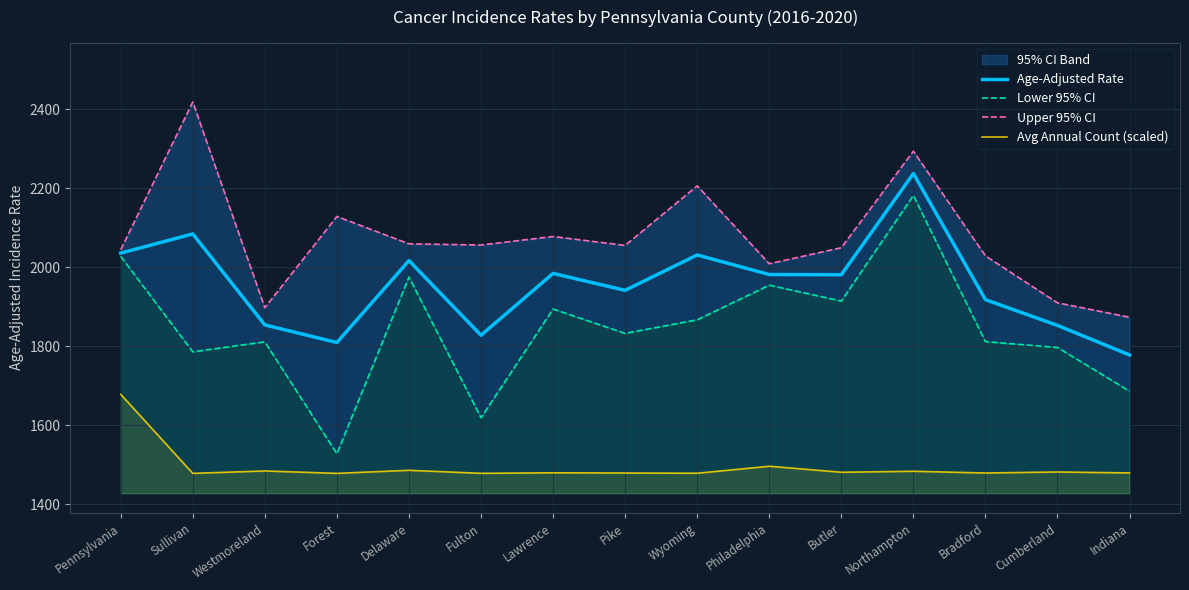

Rank the series by their average value, from highest to lowest.

Upper 95% CI, Age-Adjusted Rate, Lower 95% CI, Avg Annual Count (scaled)